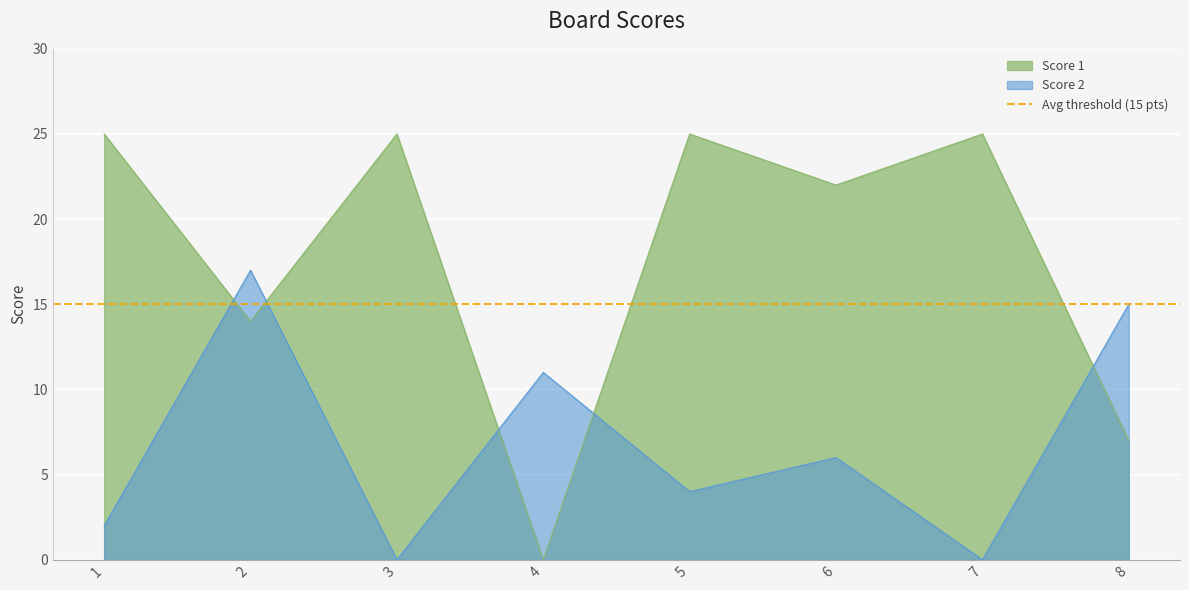

How many interior local peaks does the Score 2 series have?

3